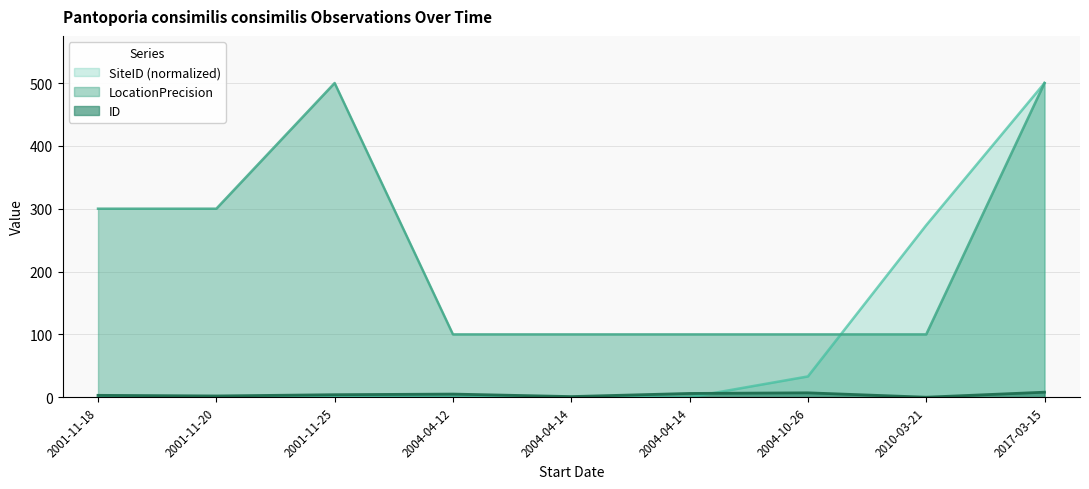

How many categories are shown in the chart?

9